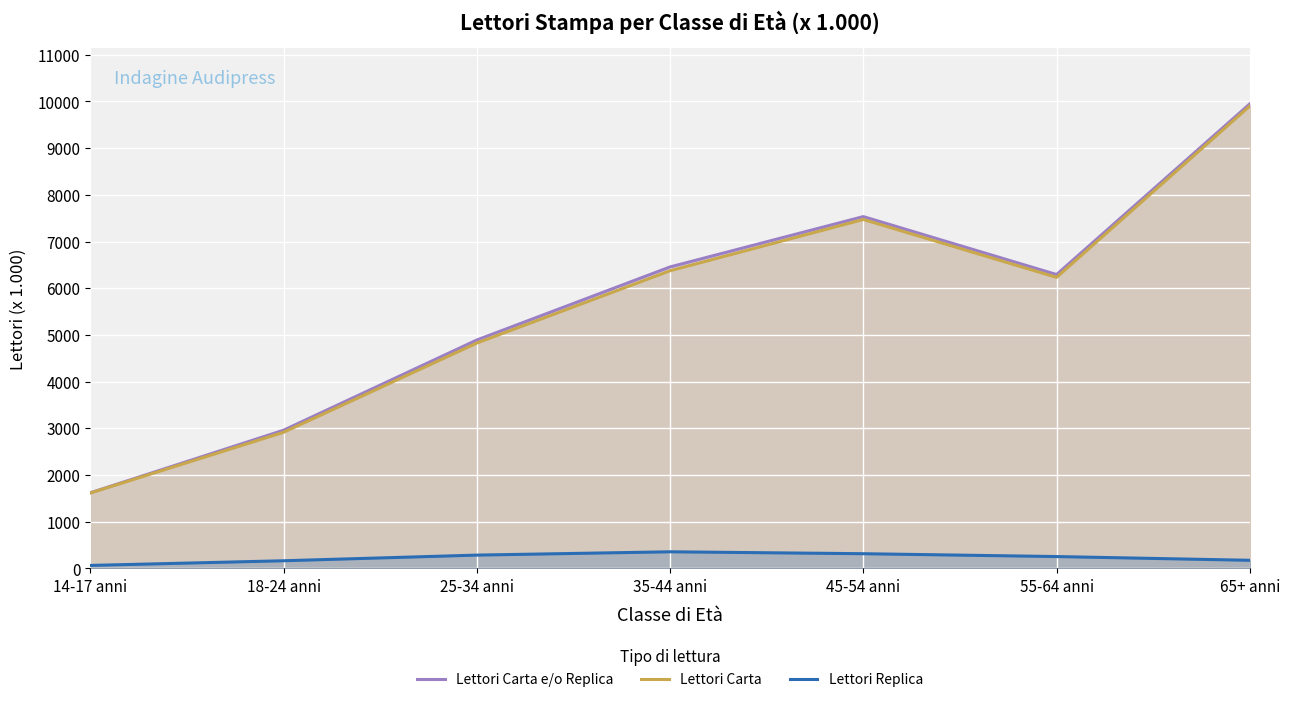

Is it true that Lettori Replica equals 253 at 55-64 anni?

True